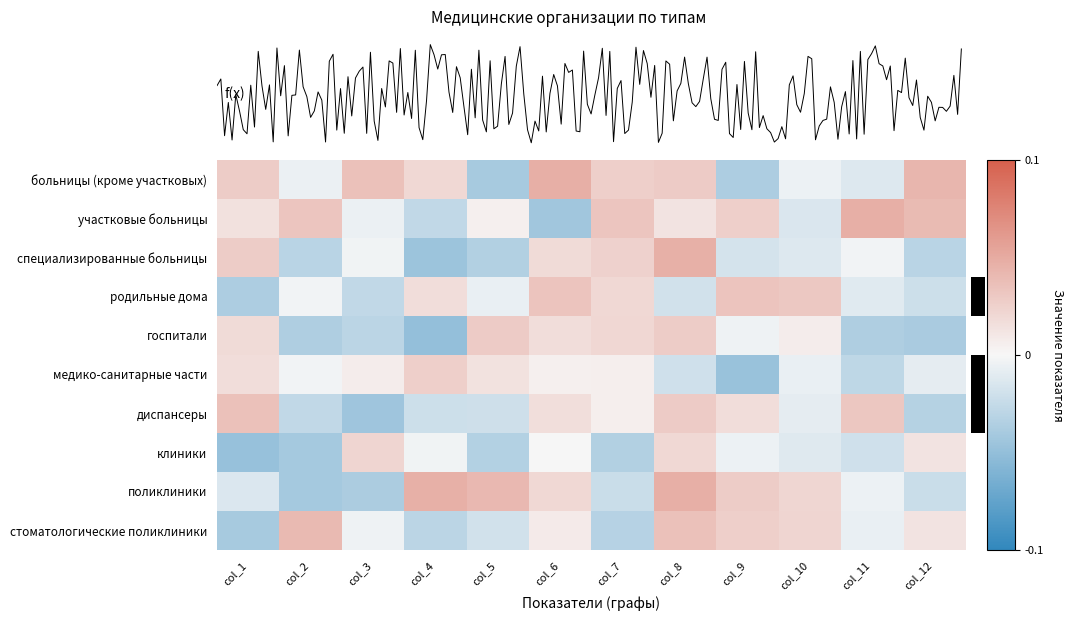

What is the spread (max minus min) of values at col_9?

0.1